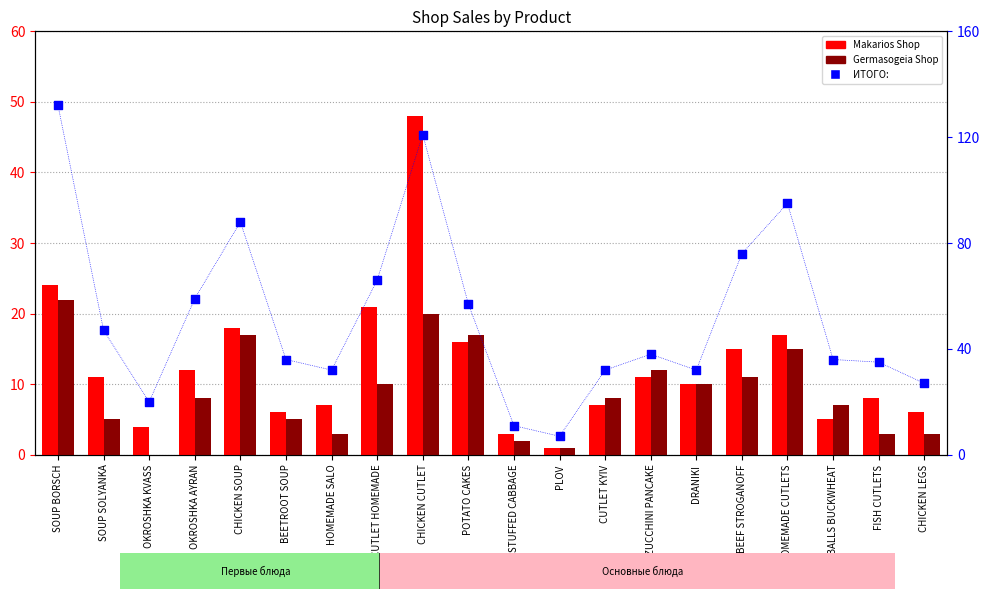

Which series has the largest Y range (max minus min)?

ИТОГО: